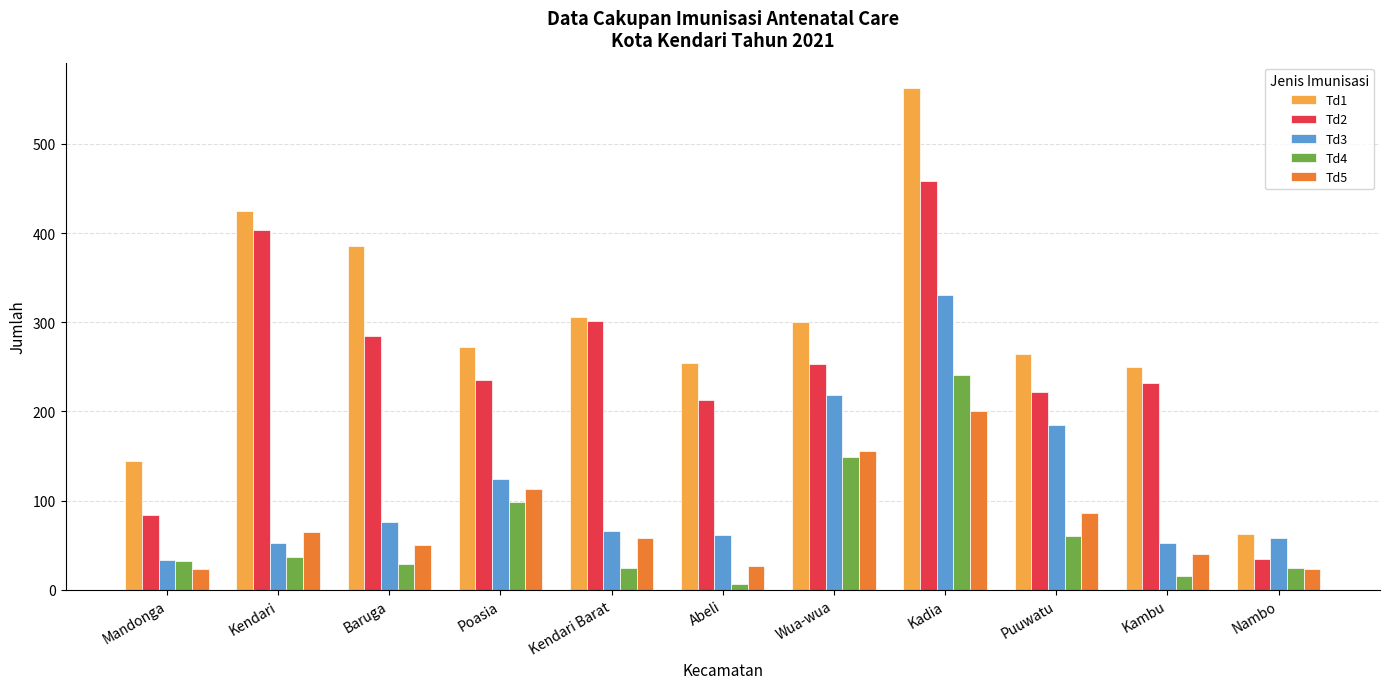

Which series has the largest range (max minus min)?

Td1